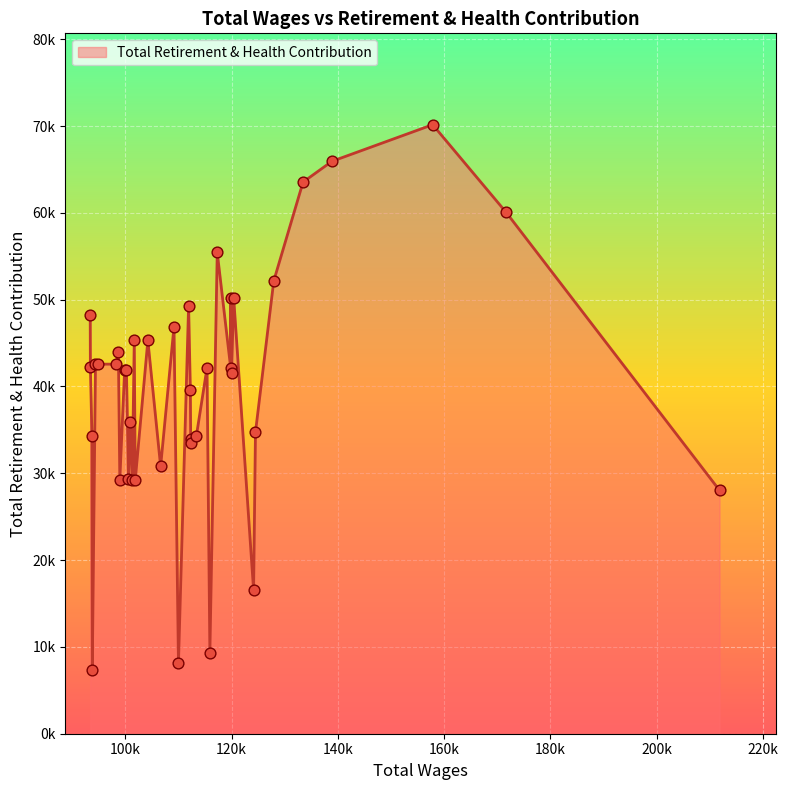

Which has a higher value, 33 or 19?

19